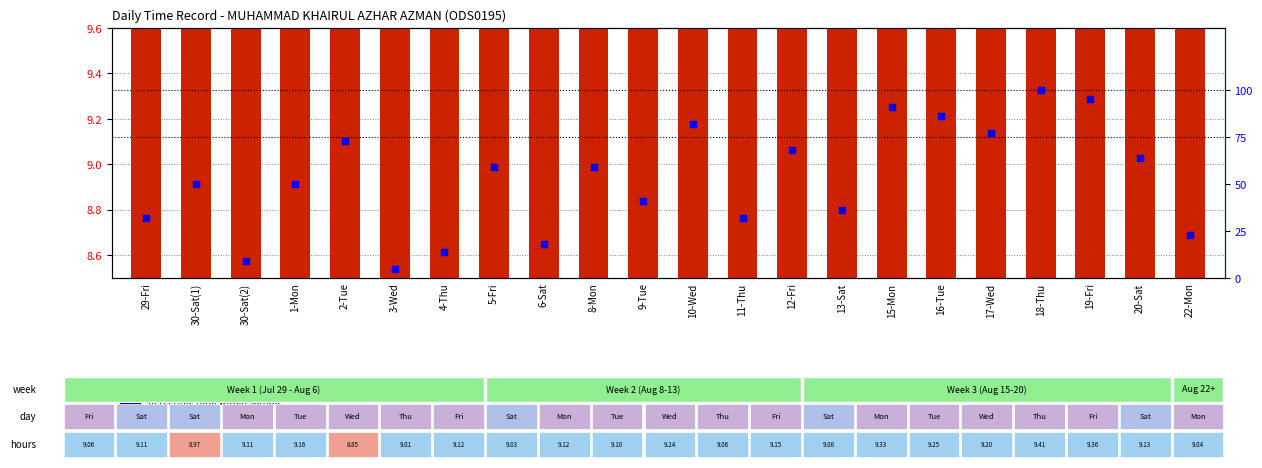

At which category is the sum across all series the highest?

18-Thu